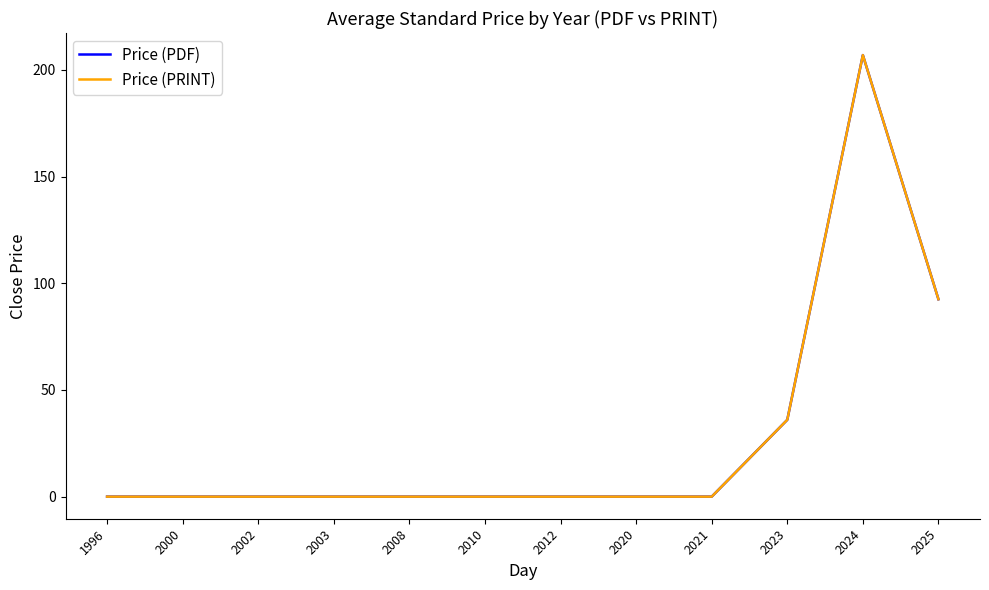

The Price (PDF) series shows 59.2 at 2023. True or false?

False